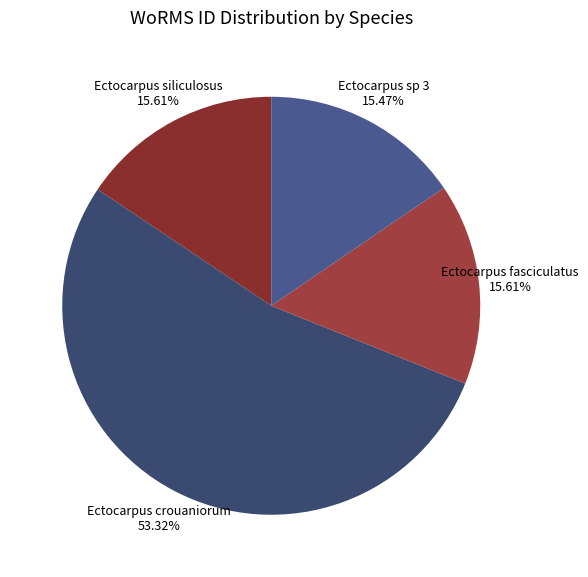

Is the sum of Ectocarpus siliculosus and Ectocarpus sp 3 greater than half?

No